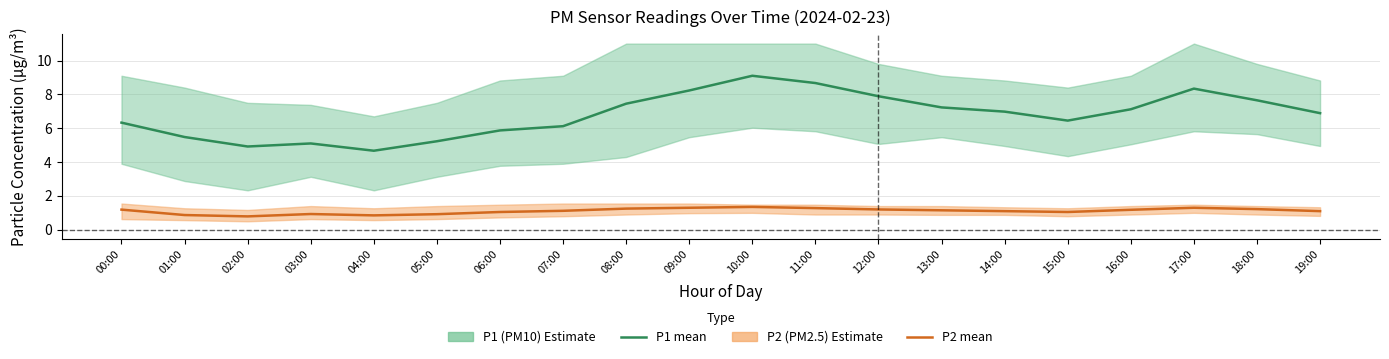

At how many categories does at least one series exceed 5?

18